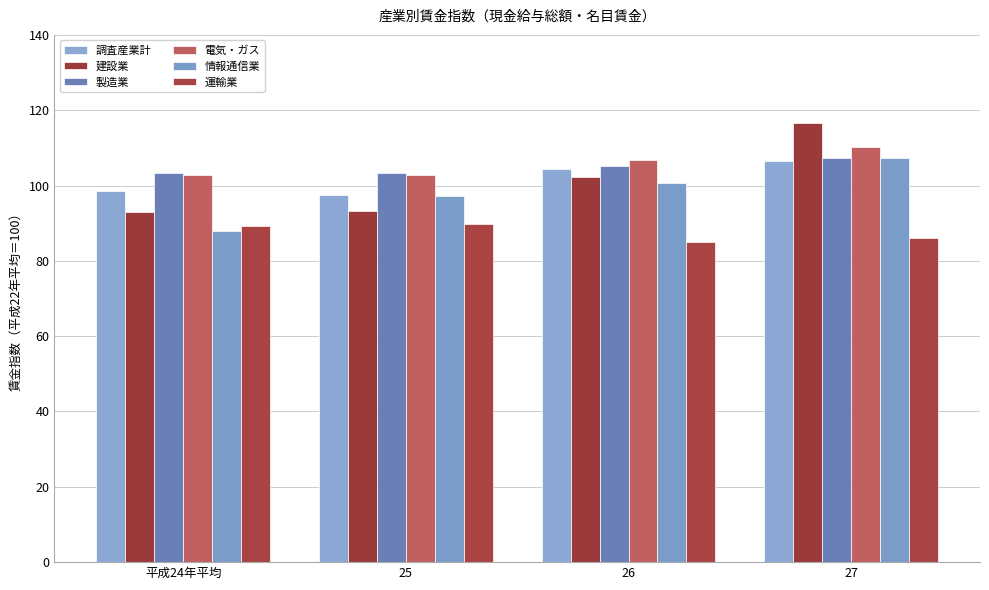

What is the sum of all 調査産業計 values?

406.8